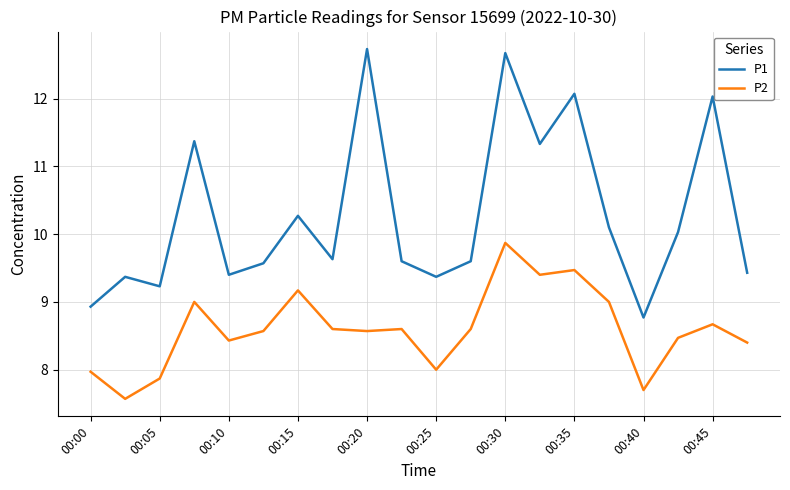

True or false: P2 and P1 cross at least once.

False